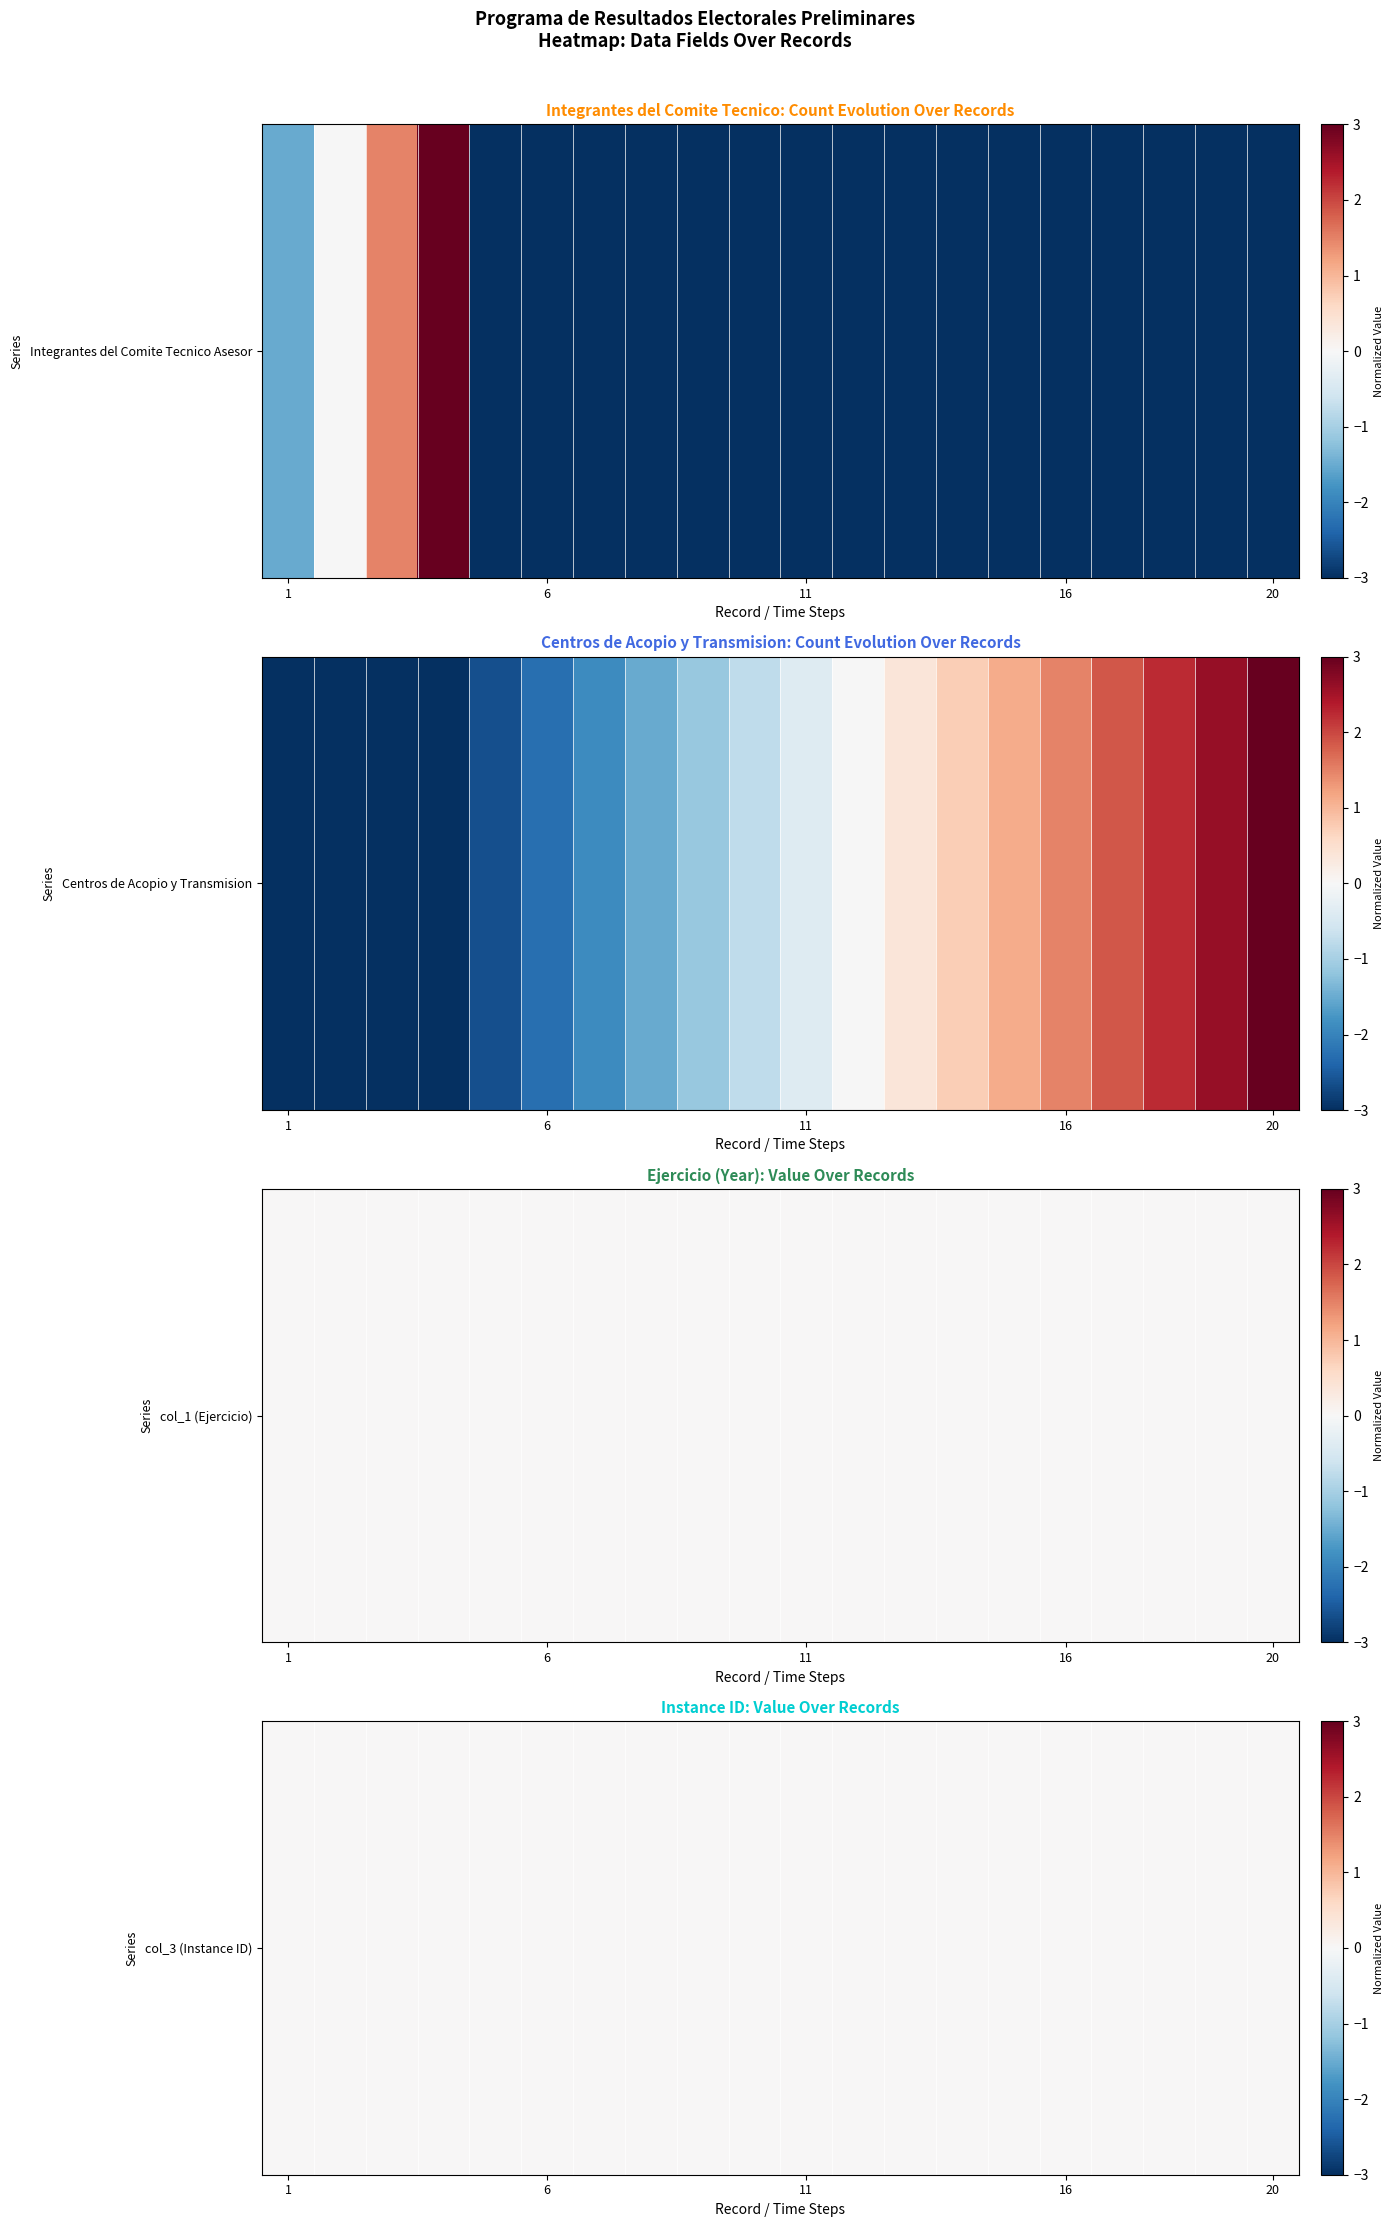

What is the average value of the Integrantes del Comite Tecnico Asesor series?

-2.3